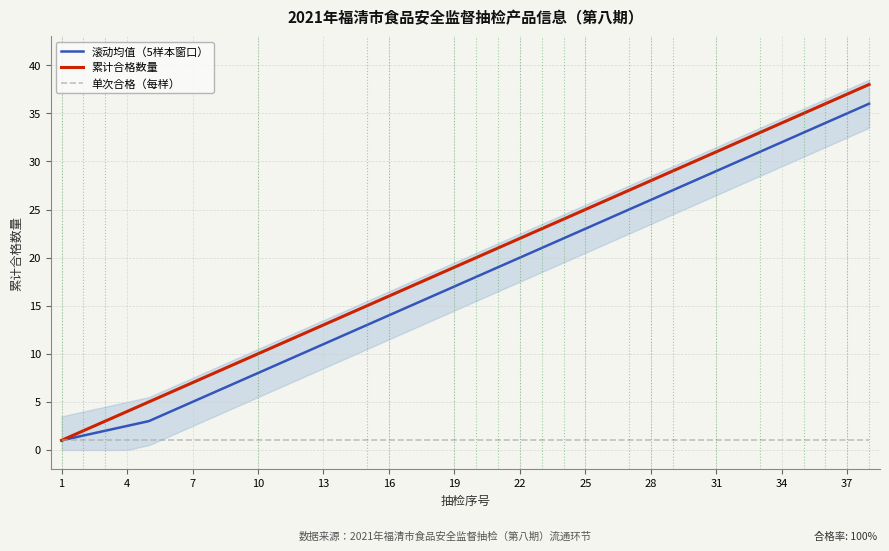

Which series has the largest total across all categories?

累计合格数量